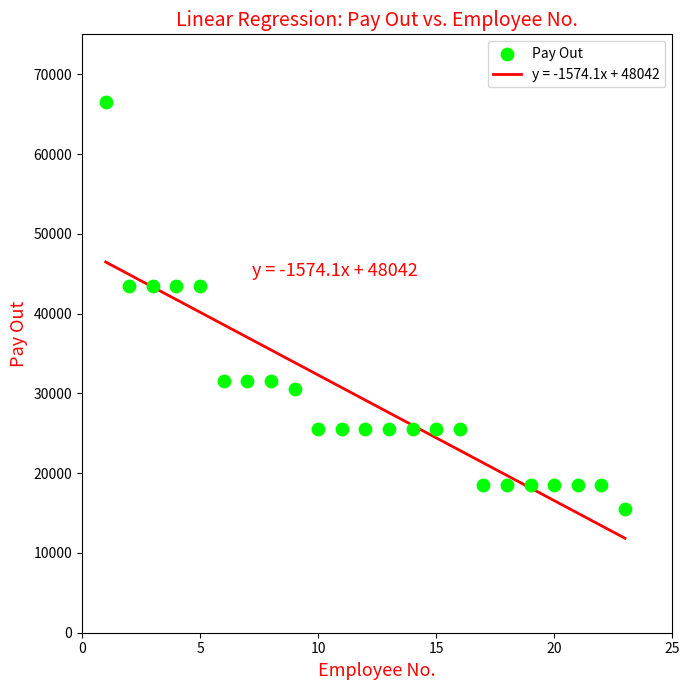

What is the range of X values (max minus min)?

22